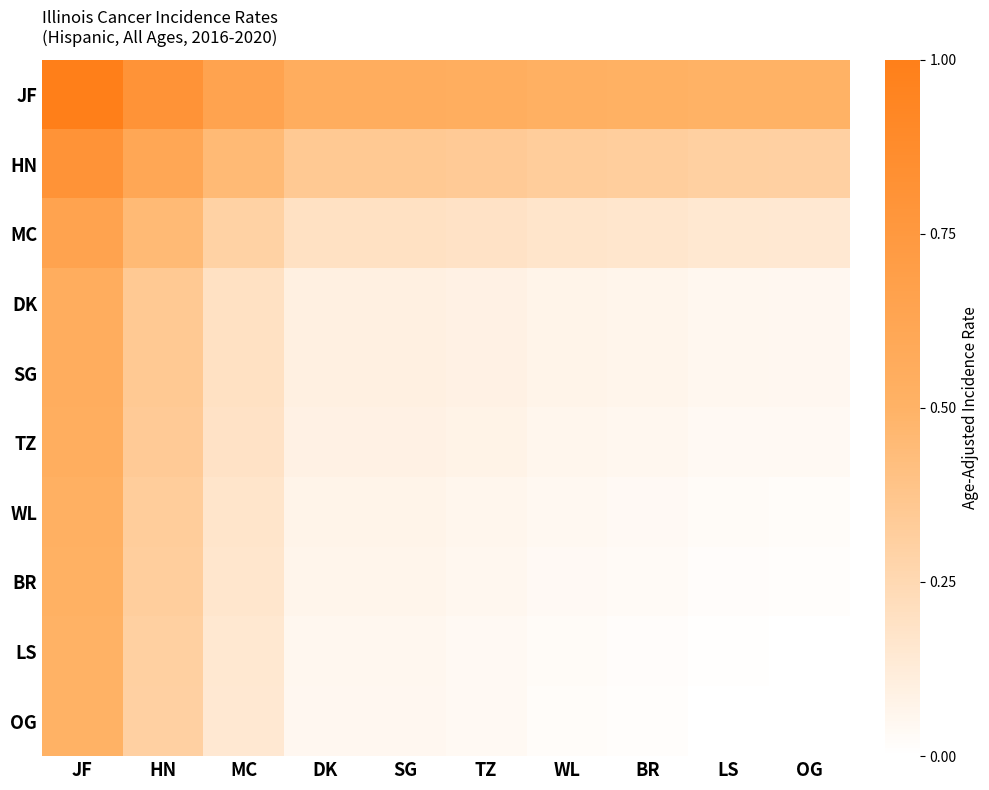

Reading left to right, extract all data points from this chart.

JF: JF=1.0	HN=0.8	MC=0.6	DK=0.5	SG=0.5	TZ=0.5	WL=0.5	BR=0.5	LS=0.5	OG=0.5
HN: JF=0.8	HN=0.6	MC=0.5	DK=0.4	SG=0.4	TZ=0.3	WL=0.3	BR=0.3	LS=0.3	OG=0.3
MC: JF=0.6	HN=0.5	MC=0.3	DK=0.2	SG=0.2	TZ=0.2	WL=0.2	BR=0.2	LS=0.2	OG=0.1
DK: JF=0.5	HN=0.4	MC=0.2	DK=0.1	SG=0.1	TZ=0.1	WL=0.1	BR=0.1	LS=0.1	OG=0.0
SG: JF=0.5	HN=0.4	MC=0.2	DK=0.1	SG=0.1	TZ=0.1	WL=0.1	BR=0.1	LS=0.1	OG=0.0
TZ: JF=0.5	HN=0.3	MC=0.2	DK=0.1	SG=0.1	TZ=0.1	WL=0.1	BR=0.1	LS=0.0	OG=0.0
WL: JF=0.5	HN=0.3	MC=0.2	DK=0.1	SG=0.1	TZ=0.1	WL=0.0	BR=0.0	LS=0.0	OG=0.0
BR: JF=0.5	HN=0.3	MC=0.2	DK=0.1	SG=0.1	TZ=0.1	WL=0.0	BR=0.0	LS=0.0	OG=0.0
LS: JF=0.5	HN=0.3	MC=0.2	DK=0.1	SG=0.1	TZ=0.0	WL=0.0	BR=0.0	LS=0.0	OG=0.0
OG: JF=0.5	HN=0.3	MC=0.1	DK=0.0	SG=0.0	TZ=0.0	WL=0.0	BR=0.0	LS=0.0	OG=0.0